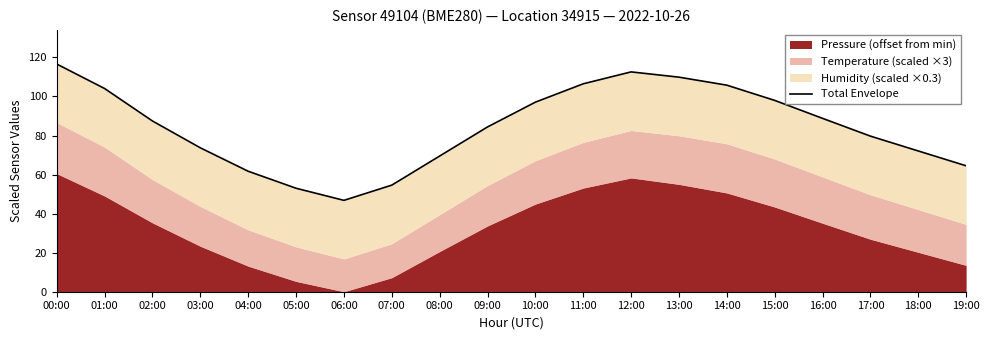

Where is the first local minimum?

06:00